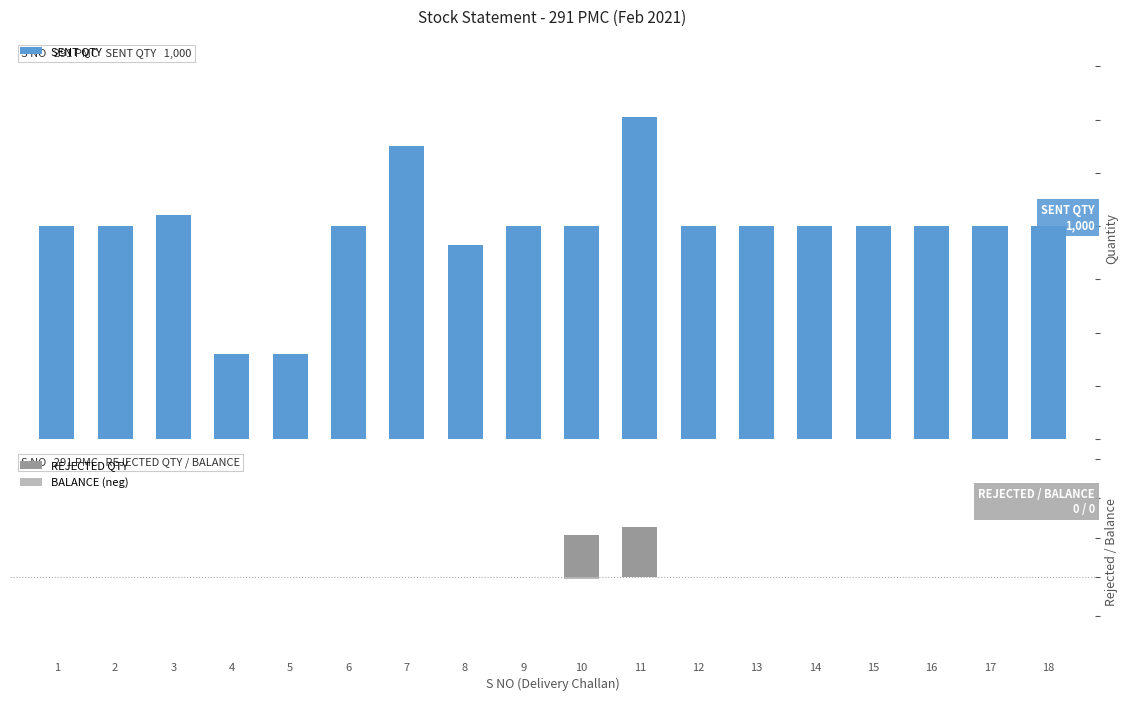

What is the sum of all SENT QTY values?

17649